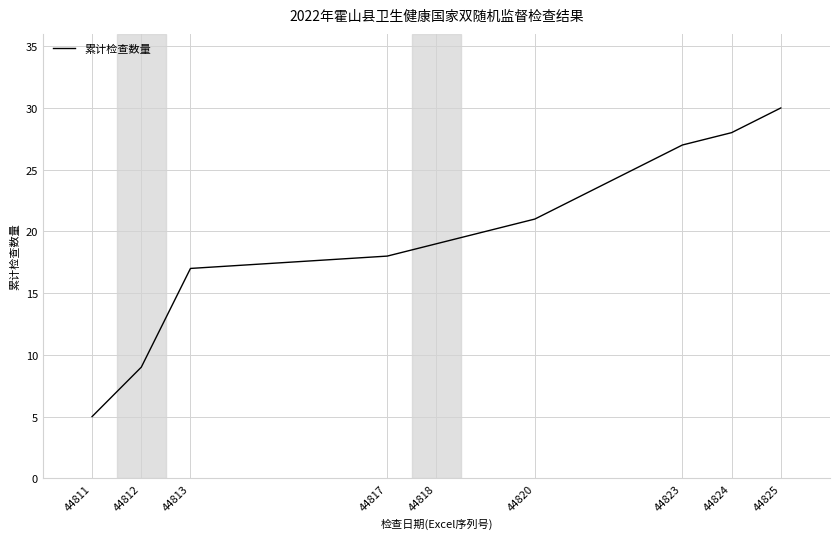

What is the maximum value shown in the chart?

30